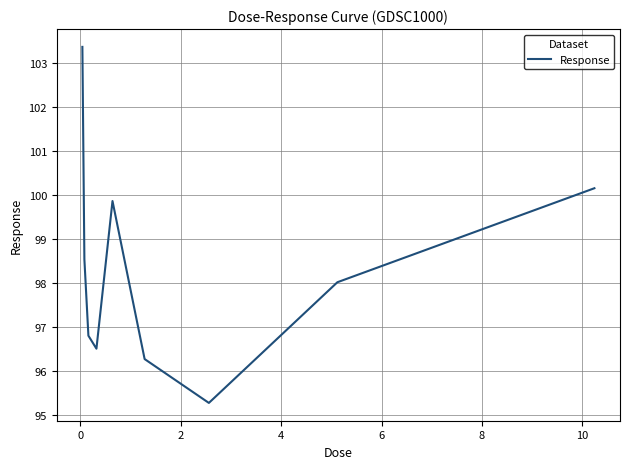

Reading left to right, what are all the values shown in this chart?

103.4	98.5	96.8	96.5	99.9	96.3	95.3	98.0	100.2